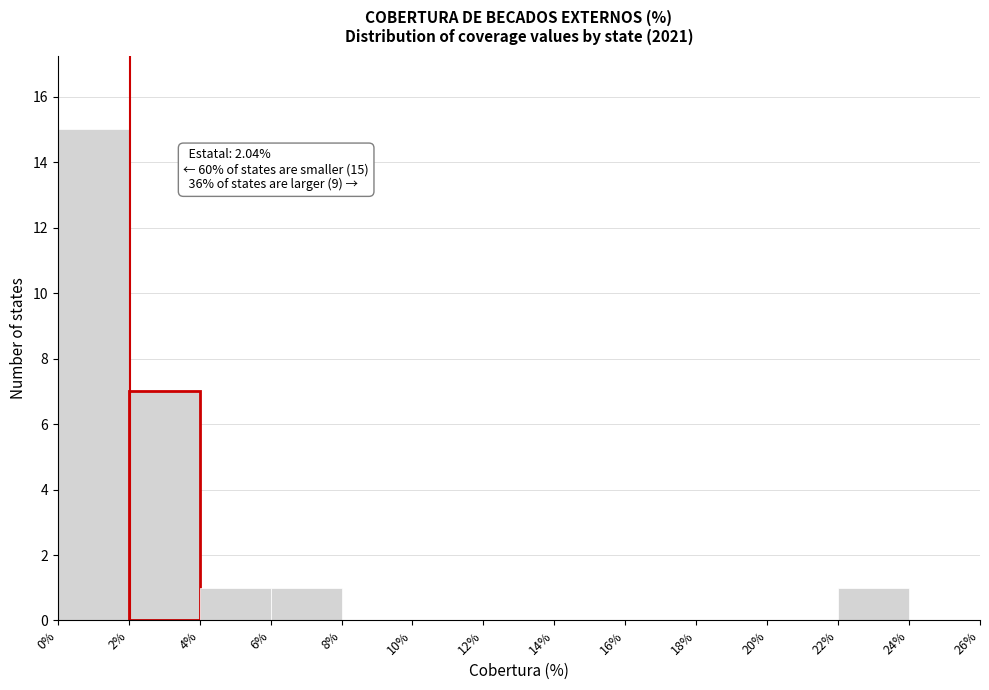

Over which range of the x-axis is the bar tallest?

0% to 2%